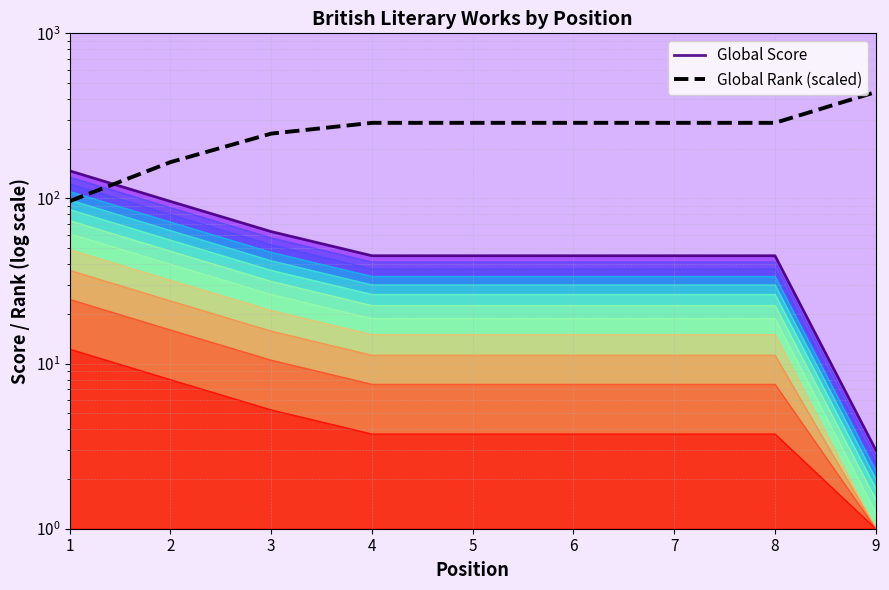

Where is Global Score nearest to the value 75?

3